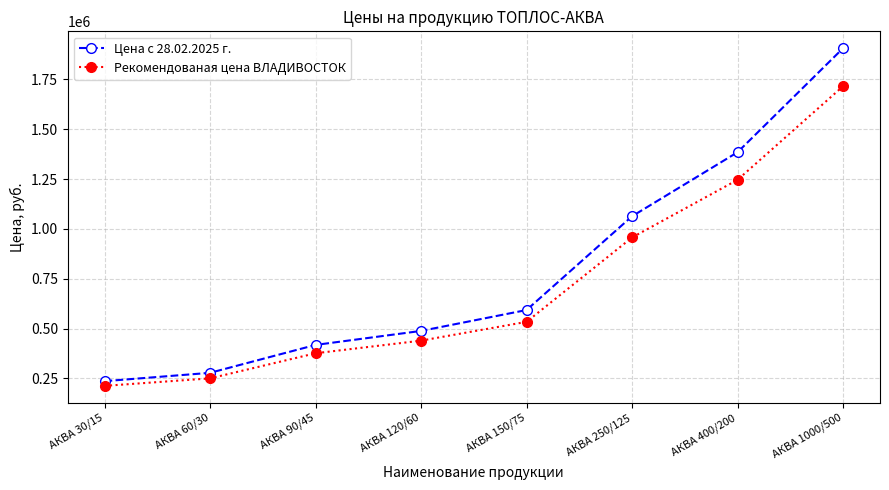

What is the difference between the highest and lowest values at АКВА 30/15?

23640